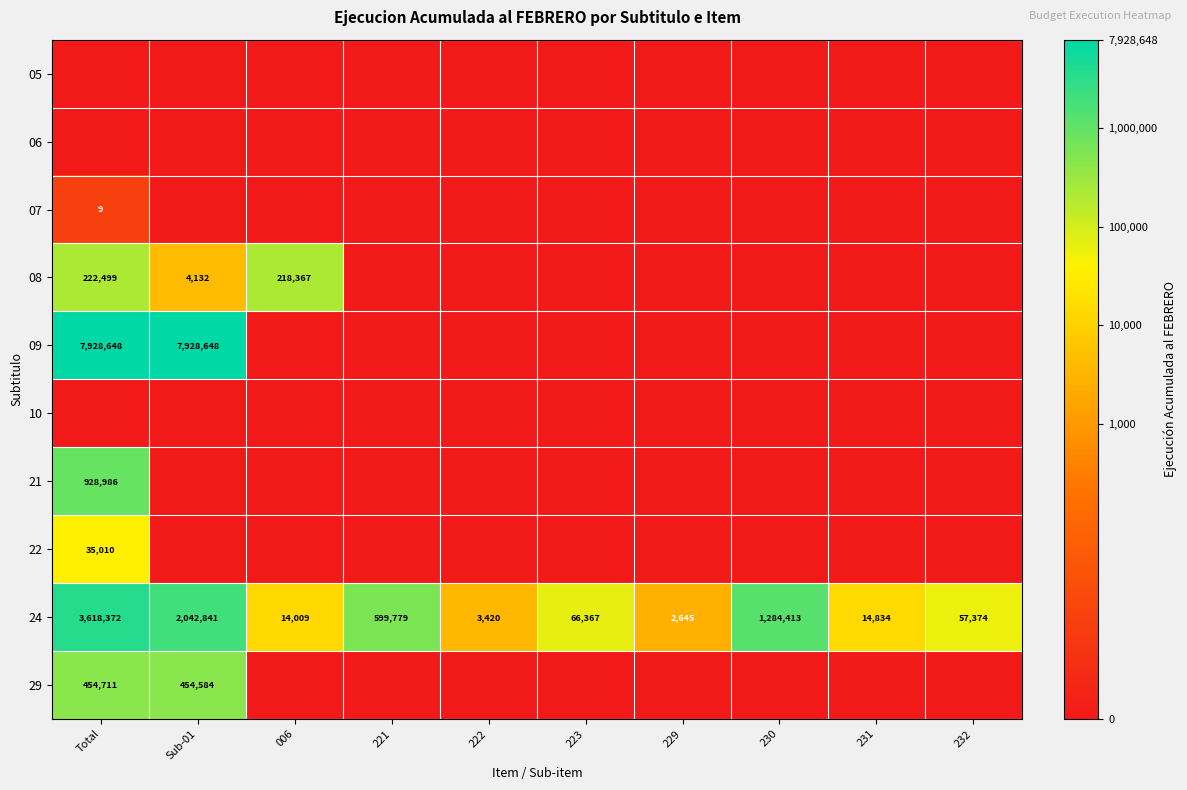

What is the sum of the 24 values at 222 and 232?

60794